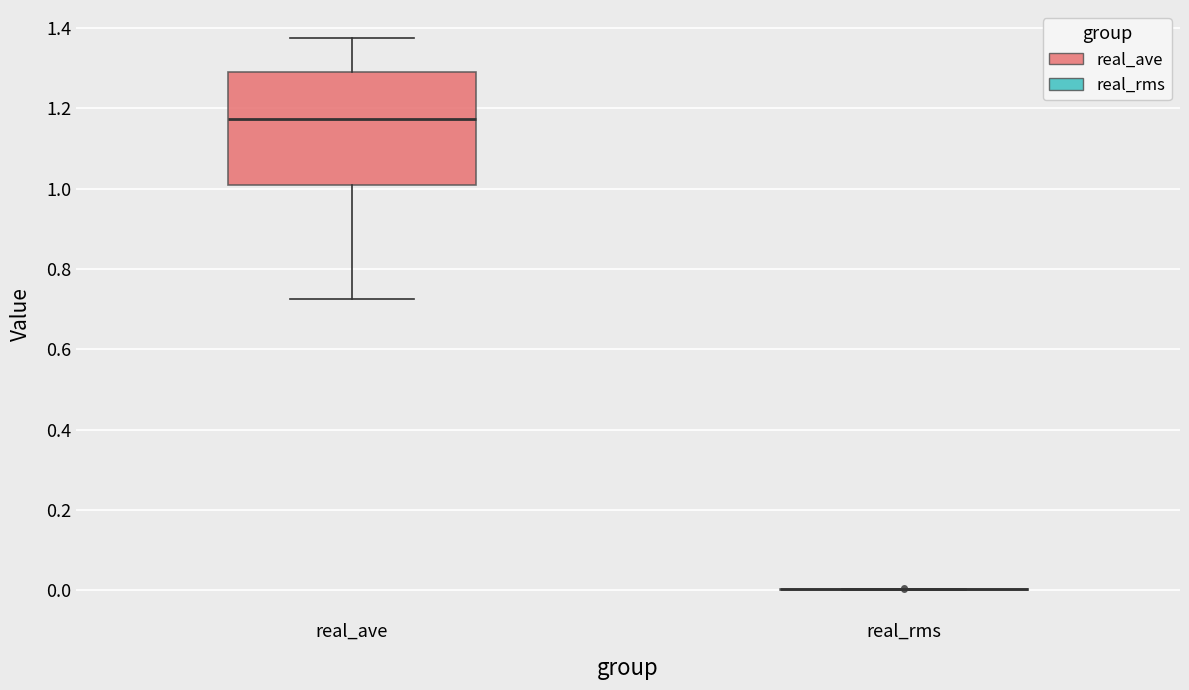

Which box is the tallest, from its lower edge to its upper edge?

real_ave